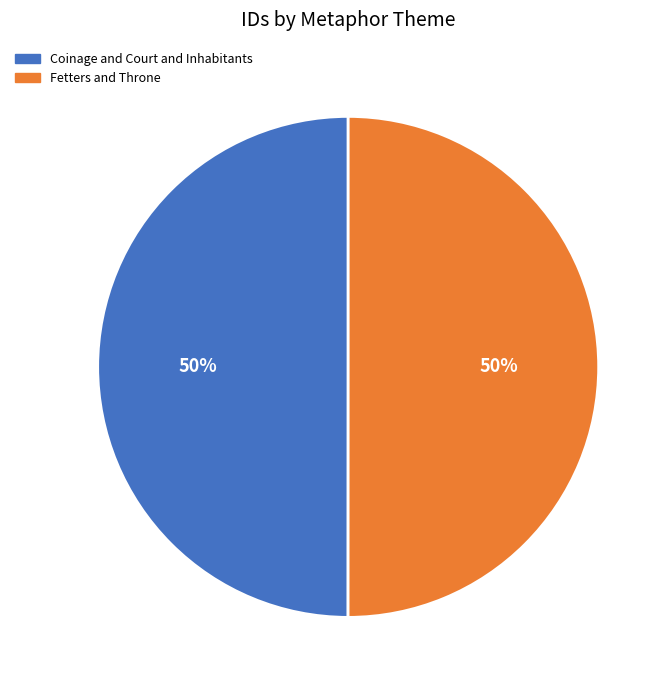

Do Coinage and Court and Inhabitants and Fetters and Throne together represent more than half of the pie?

Yes